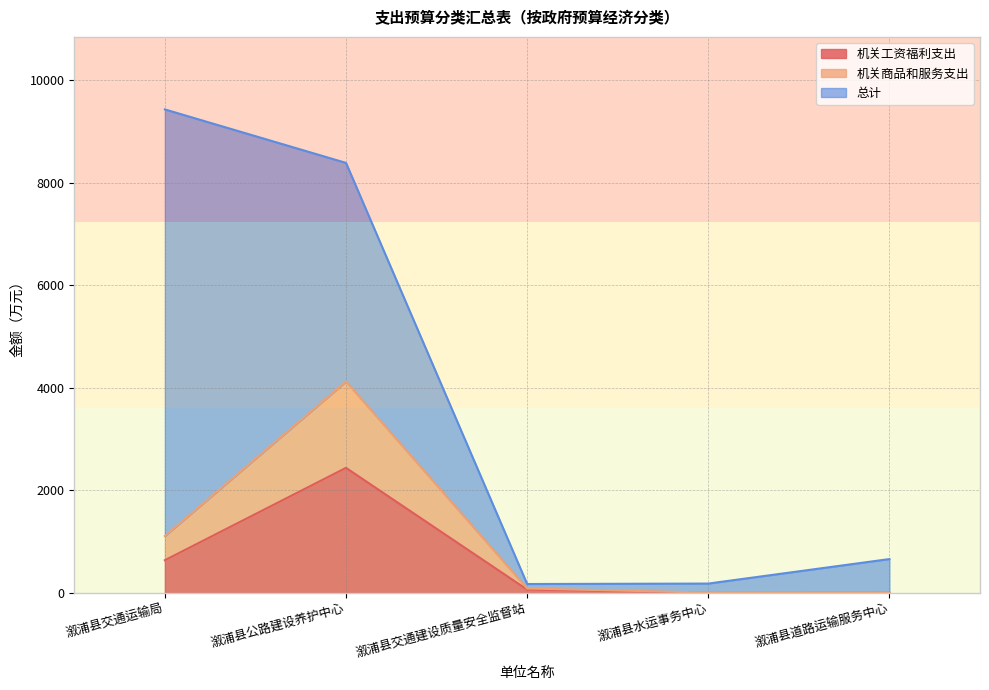

Where is the first local maximum for 机关工资福利支出?

溆浦县公路建设养护中心